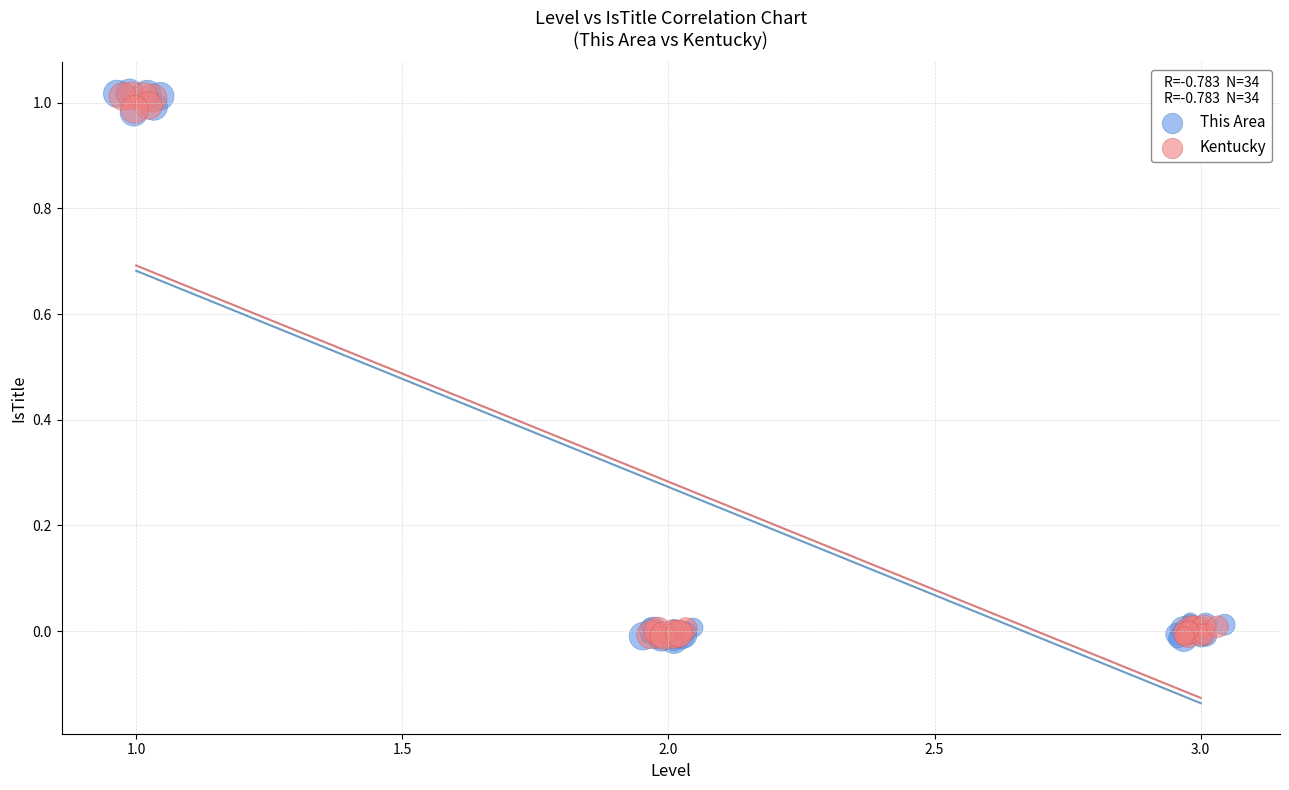

Which series has the widest spread of Y values?

This Area